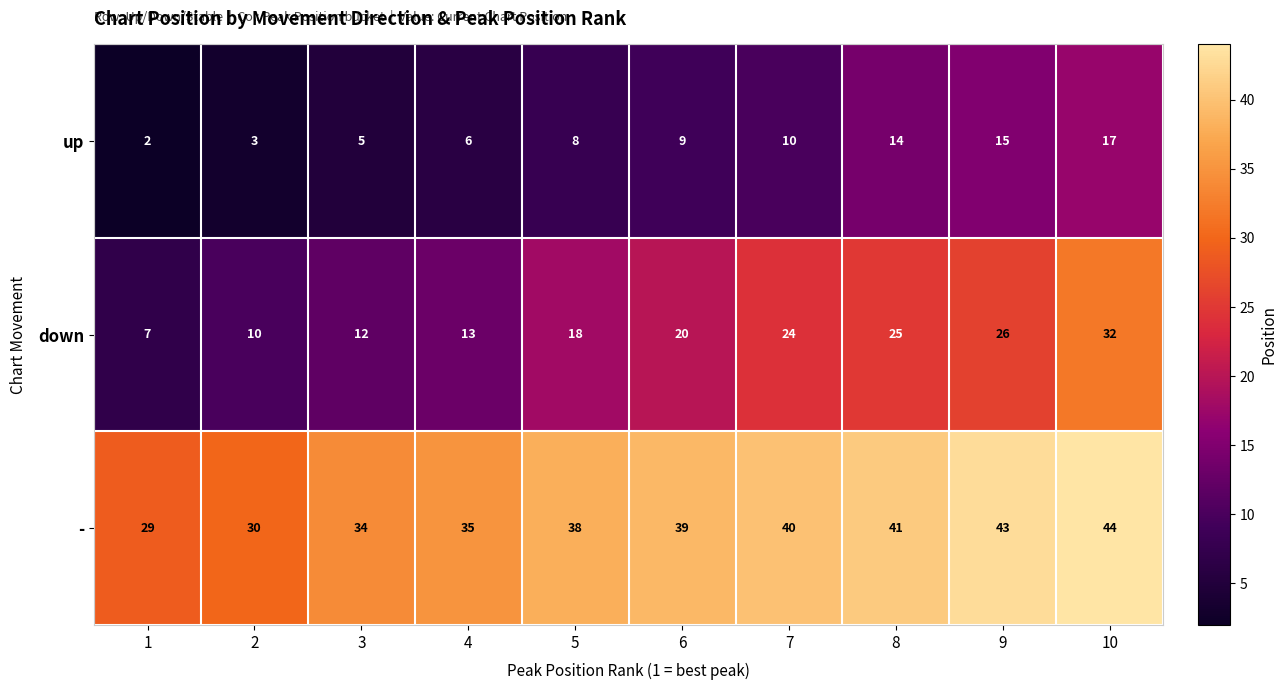

At how many categories does at least one series exceed 19?

10